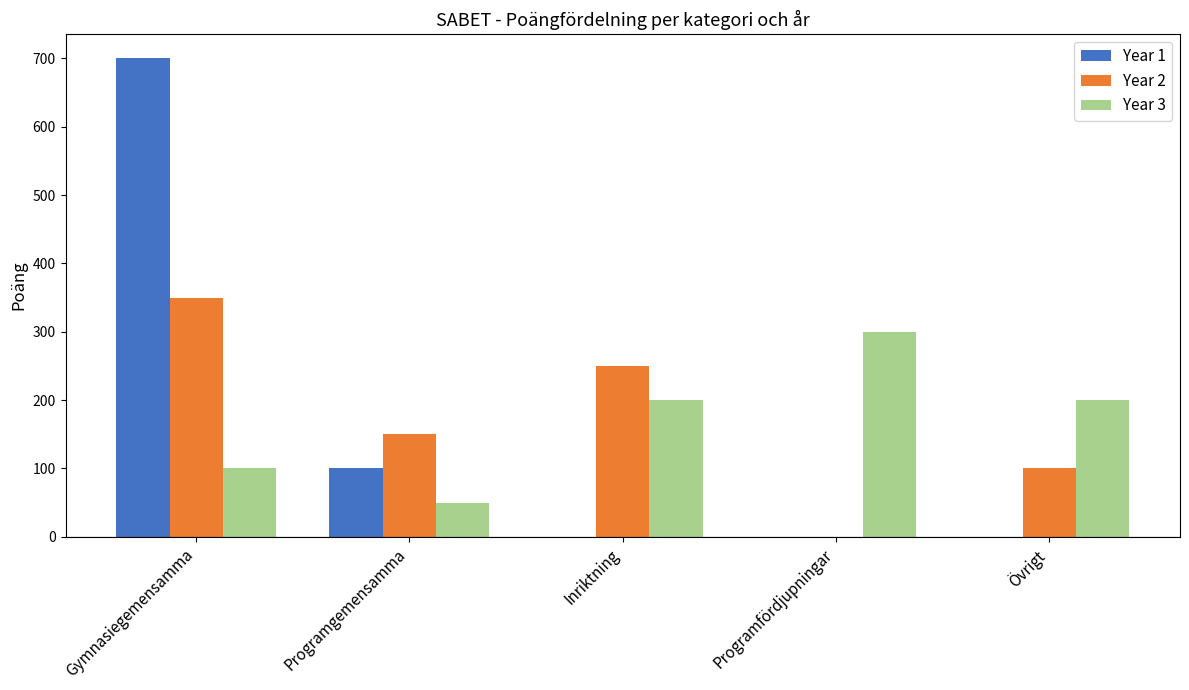

At which label does Year 1 reach its peak?

Gymnasiegemensamma